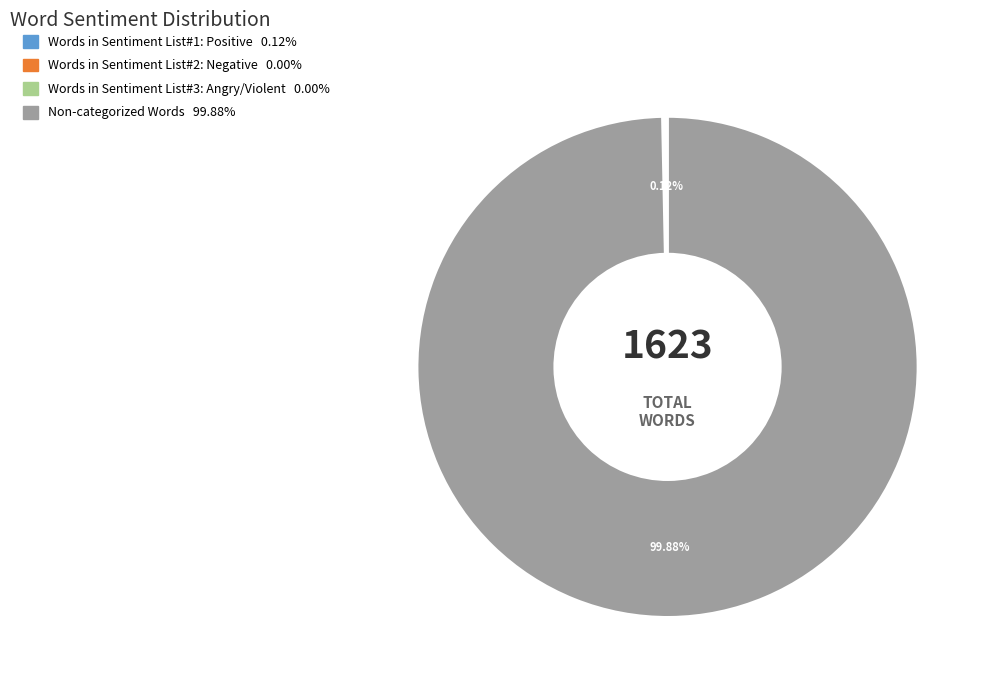

True or false: Non-categorized Words accounts for 88% of the total.

False